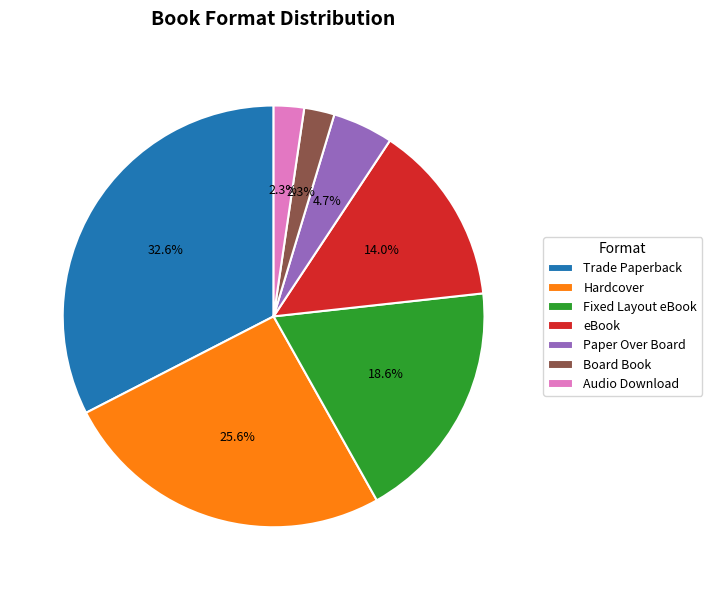

Combined, do Paper Over Board and Hardcover account for over 50%?

No